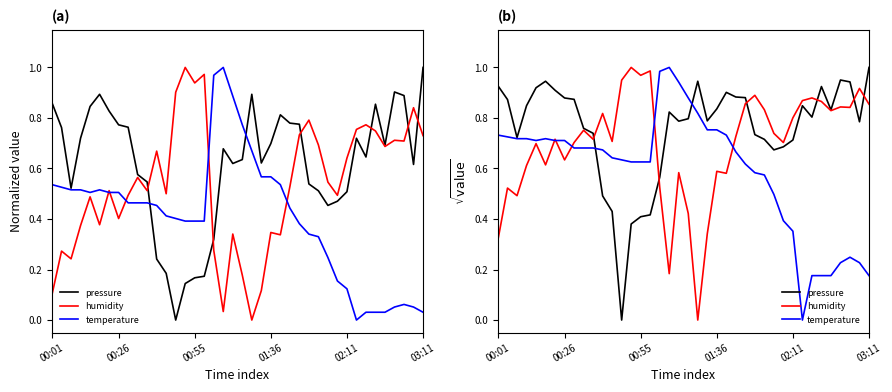

Reading left to right, transcribe all the data shown in this chart.

pressure: 0.9	0.9	0.7	0.8	0.9	0.9	0.9	0.9	0.9	0.8	0.7	0.5	0.4	0.0	0.4	0.4	0.4	0.6	0.8	0.8	0.8	0.9	0.8	0.8	0.9	0.9	0.9	0.7	0.7	0.7	0.7	0.7	0.8	0.8	0.9	0.8	1.0	0.9	0.8	1.0
humidity: 0.3	0.5	0.5	0.6	0.7	0.6	0.7	0.6	0.7	0.8	0.7	0.8	0.7	0.9	1.0	1.0	1.0	0.5	0.2	0.6	0.4	0.0	0.3	0.6	0.6	0.7	0.9	0.9	0.8	0.7	0.7	0.8	0.9	0.9	0.9	0.8	0.8	0.8	0.9	0.9
temperature: 0.7	0.7	0.7	0.7	0.7	0.7	0.7	0.7	0.7	0.7	0.7	0.7	0.6	0.6	0.6	0.6	0.6	1.0	1.0	0.9	0.9	0.8	0.8	0.8	0.7	0.7	0.6	0.6	0.6	0.5	0.4	0.4	0.0	0.2	0.2	0.2	0.2	0.2	0.2	0.2